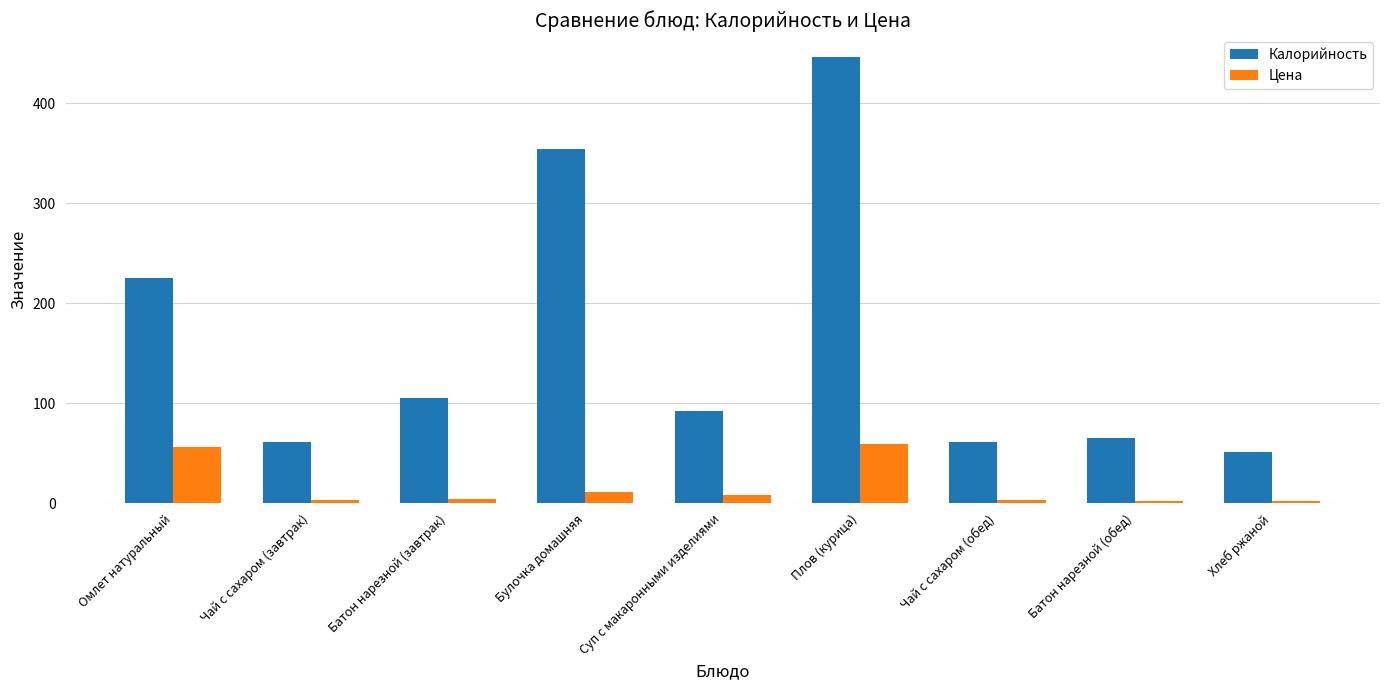

Does the chart contain stacked bars?

No